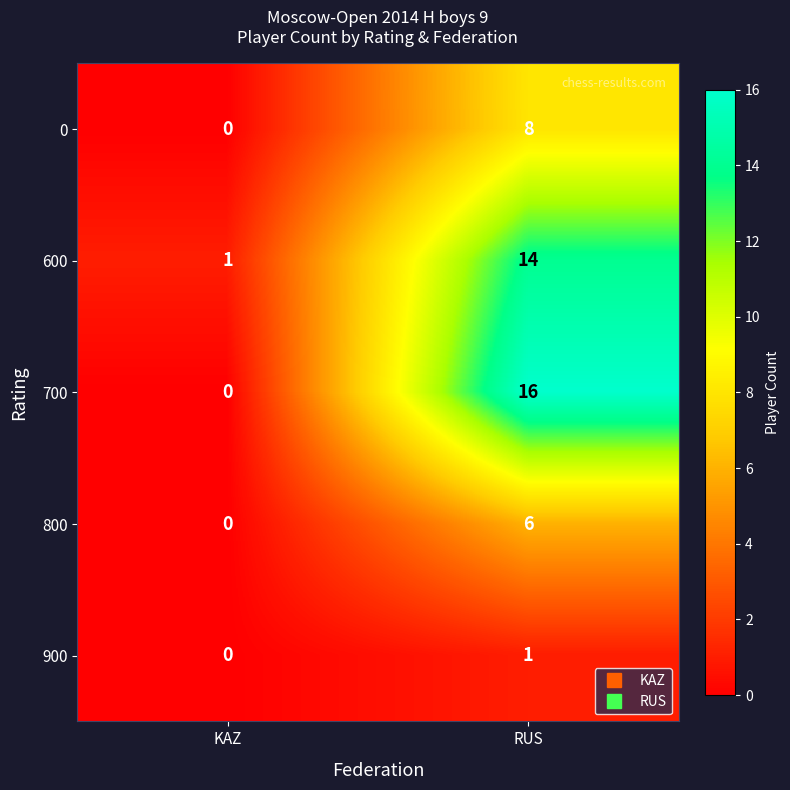

What is the sum of all 800 values?

6